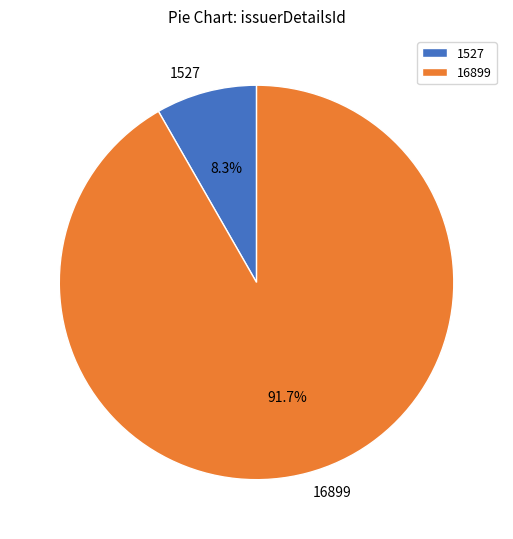

To the nearest percent, what portion does 1527 represent?

8%